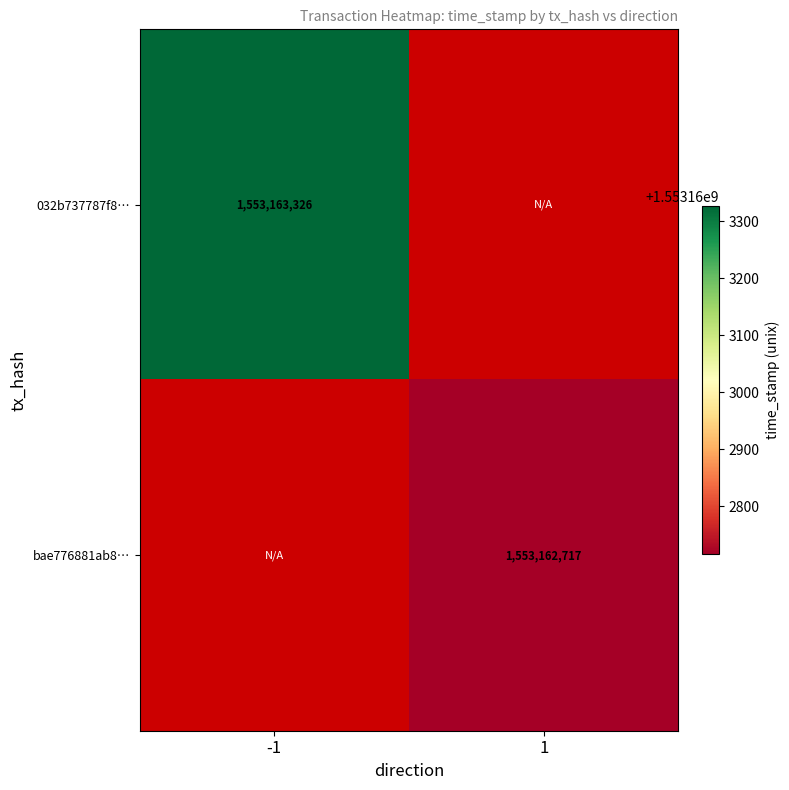

Reading right to left, list all the values displayed in this chart.

032b737787f852b8f9df9398e695d49bedf5000: 1=0	-1=1553163326
bae776881ab8453ab6bf4d401106a1da77789bc: 1=1553162717	-1=0